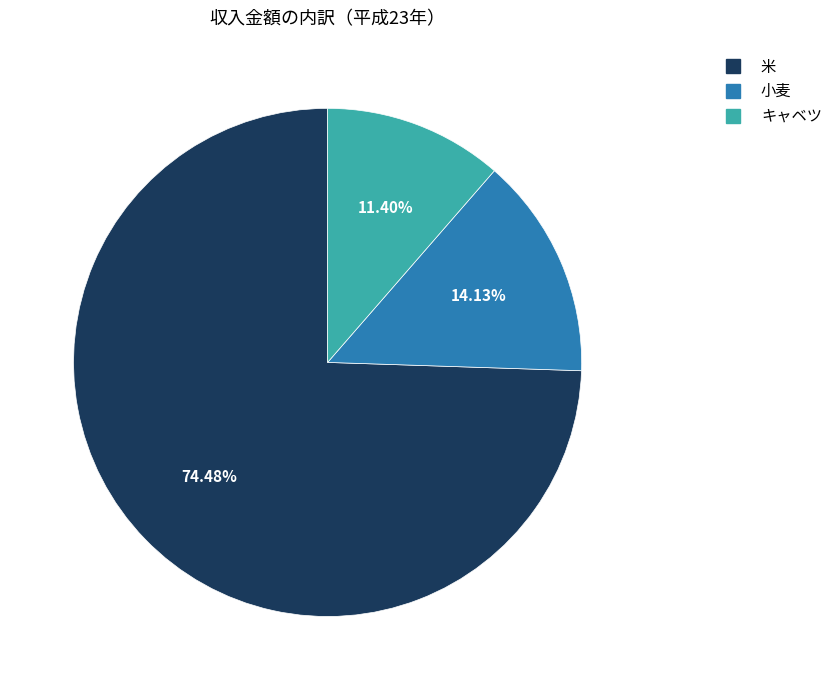

To the nearest percent, what percentage of the pie is 小麦?

14%